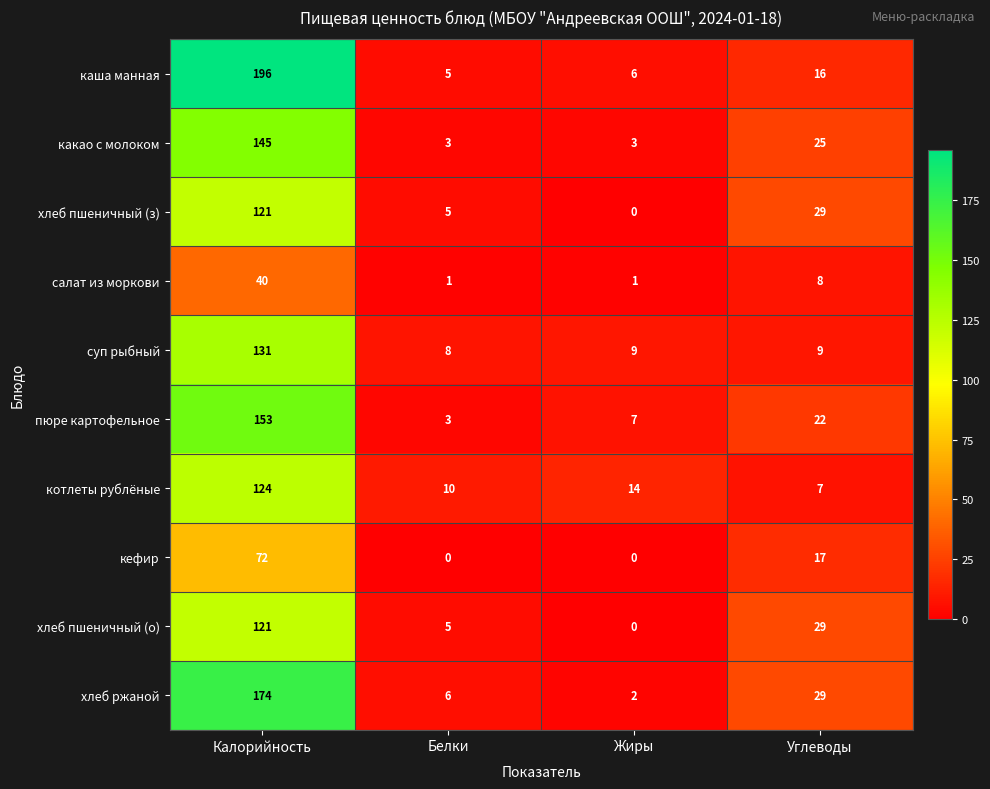

Count the number of data series in this chart.

10